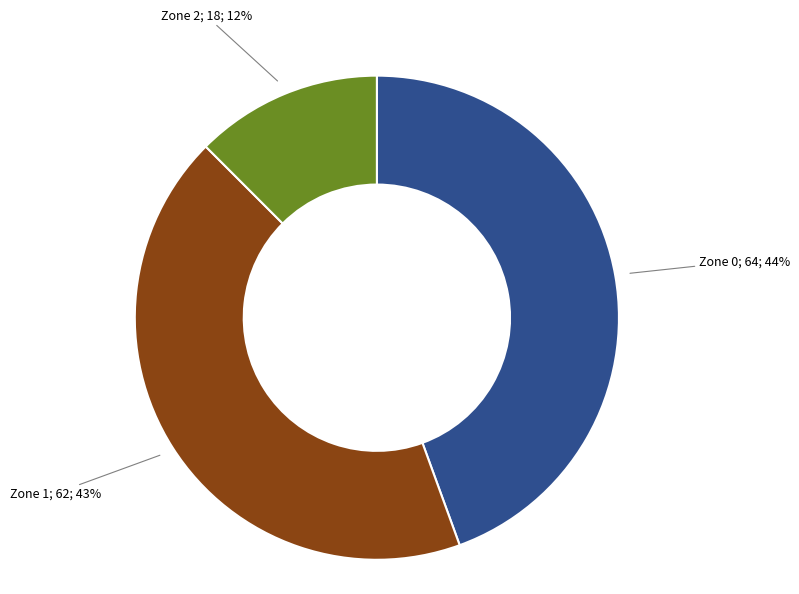

How many slices are in this pie chart?

3